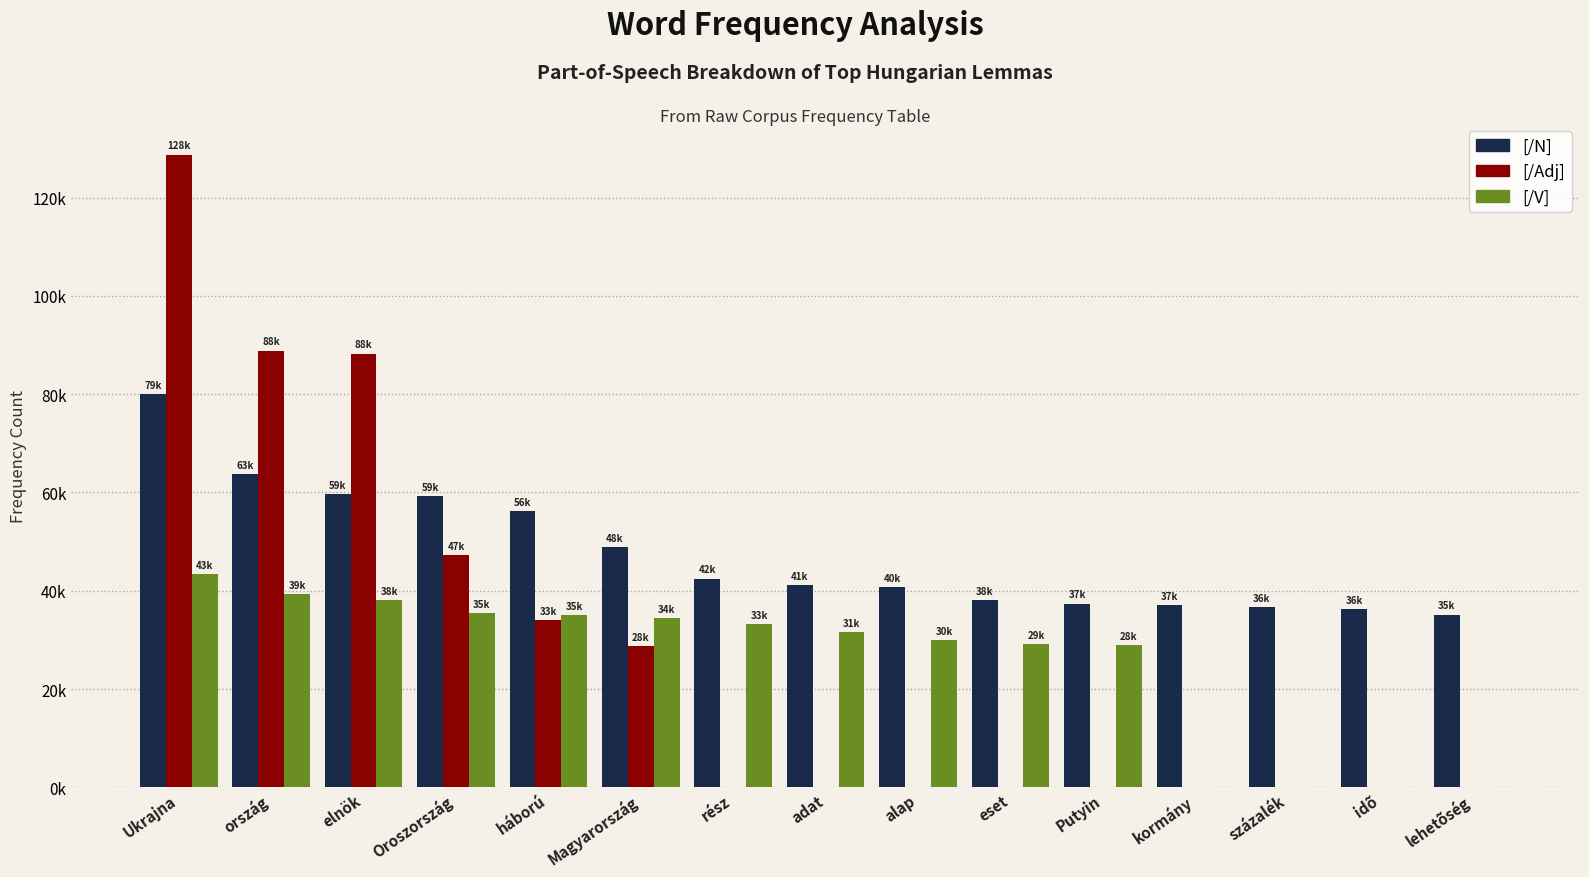

What is the label of the 4th bar from the left?

Oroszország